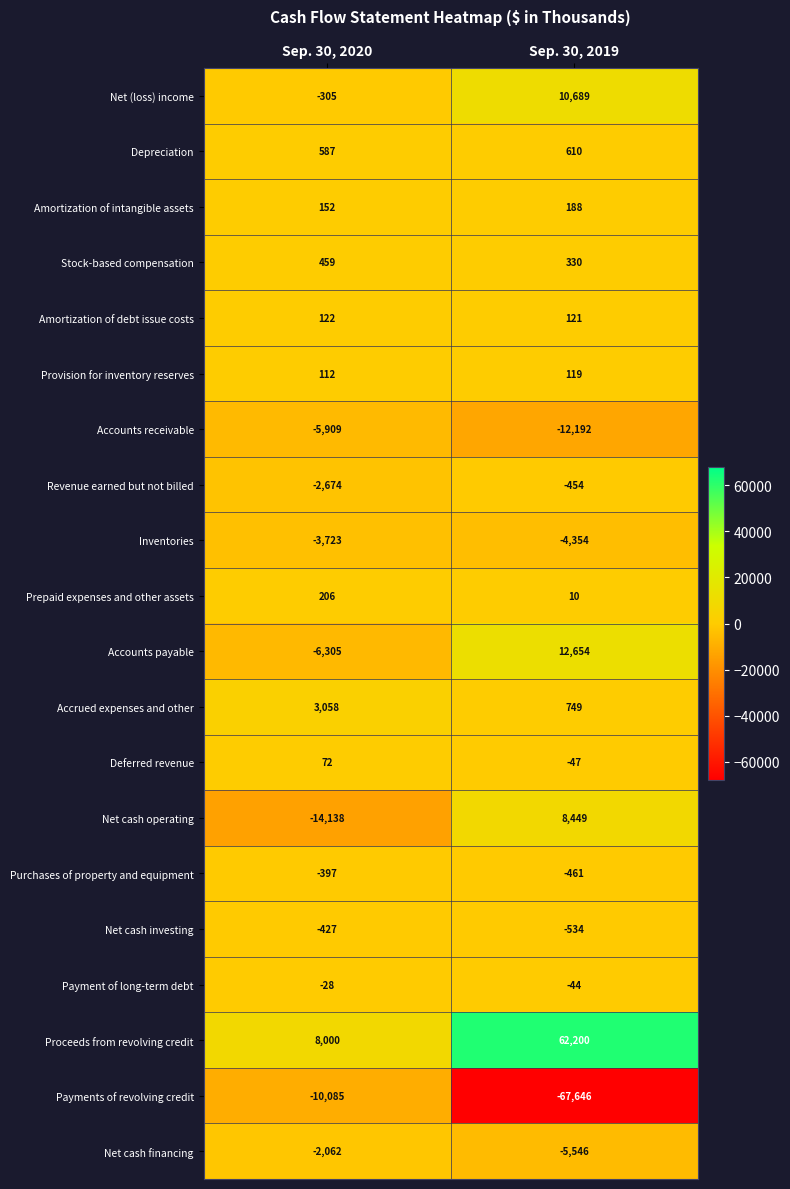

How many distinct data groups are displayed?

20